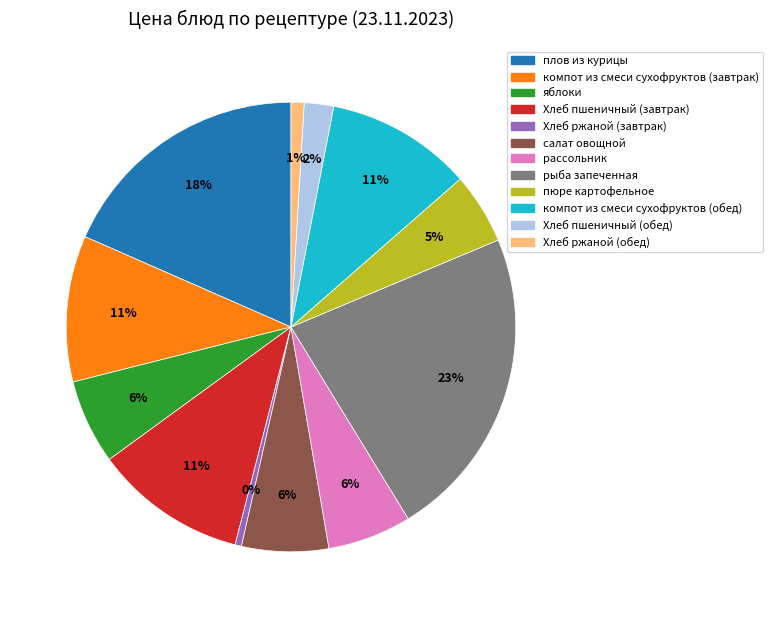

To the nearest percent, what percentage of the pie is плов из курицы?

18%